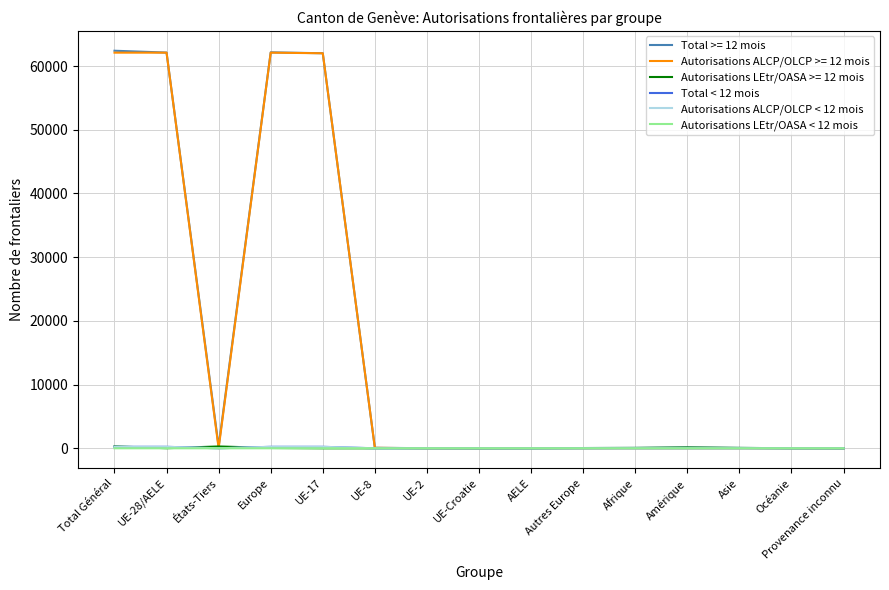

Is the value of Autorisations LEtr/OASA >= 12 mois at Provenance inconnu greater than the value of Total >= 12 mois at UE-28/AELE?

No